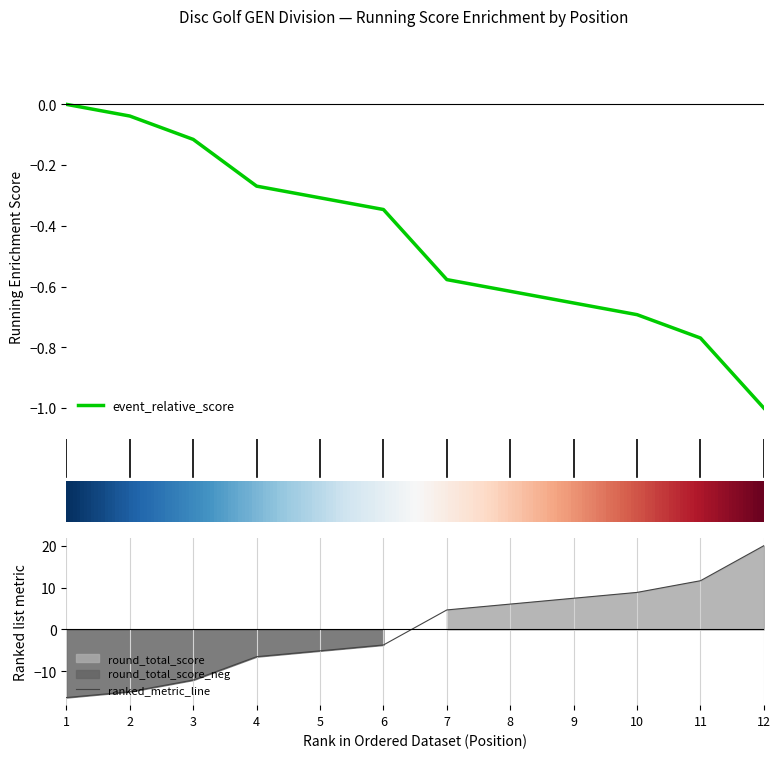

True or false: event_relative_score and ranked_metric_line intersect in this chart.

True